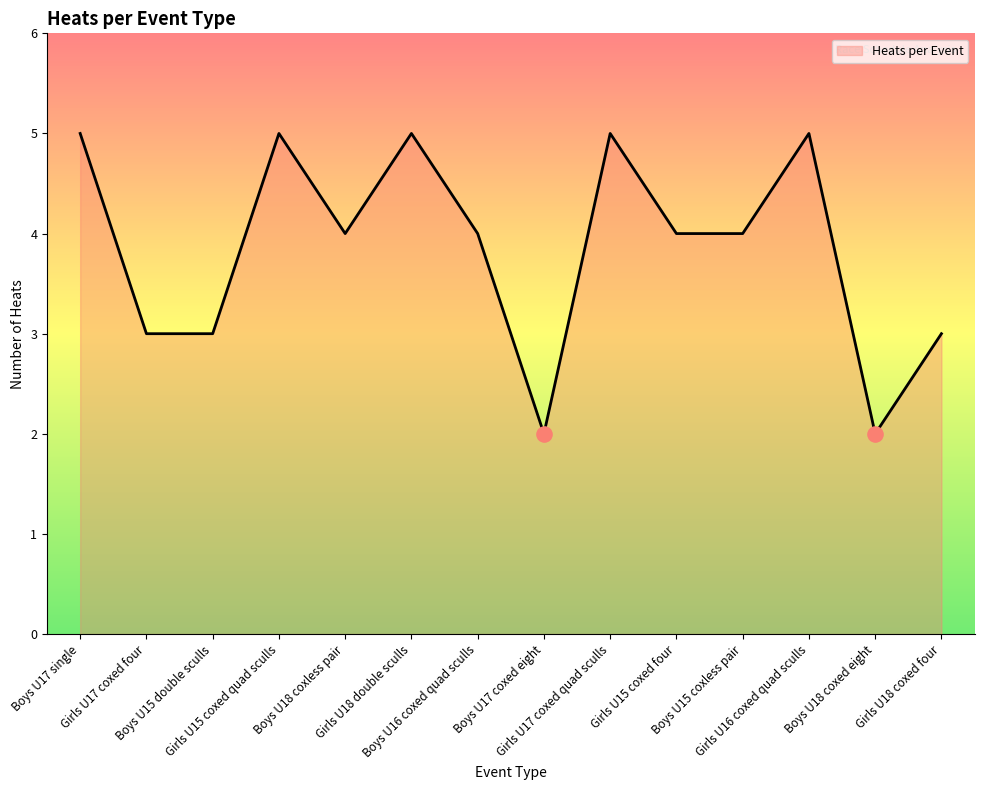

Which has a higher value, Girls U15 coxed four or Girls U16 coxed quad sculls?

Girls U16 coxed quad sculls